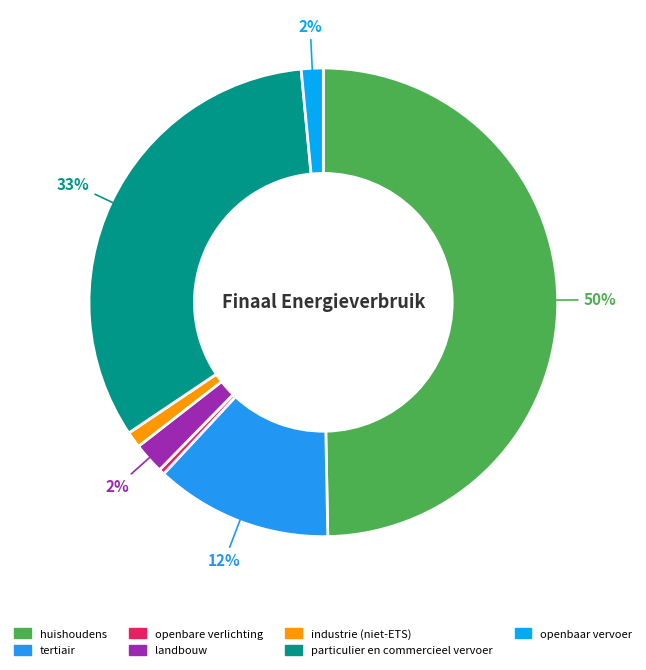

What is the change in value from huishoudens to tertiair?

-67487.7